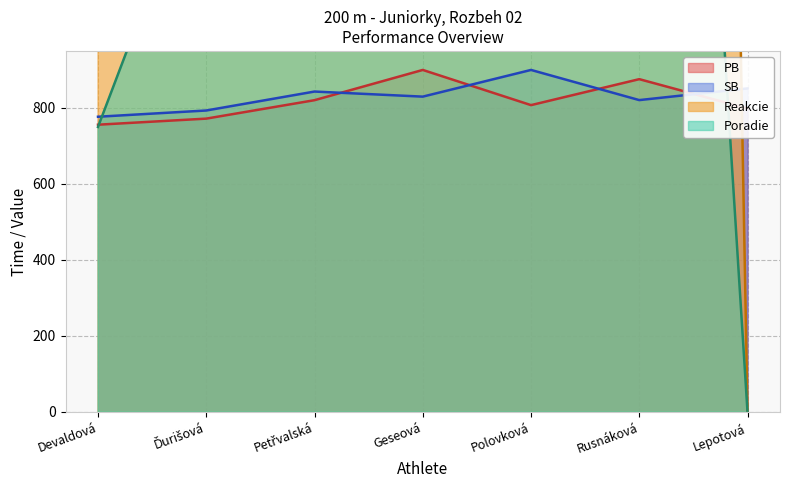

Rank the series at Ďurišová from highest to lowest value.

Reakcie, Poradie, SB, PB